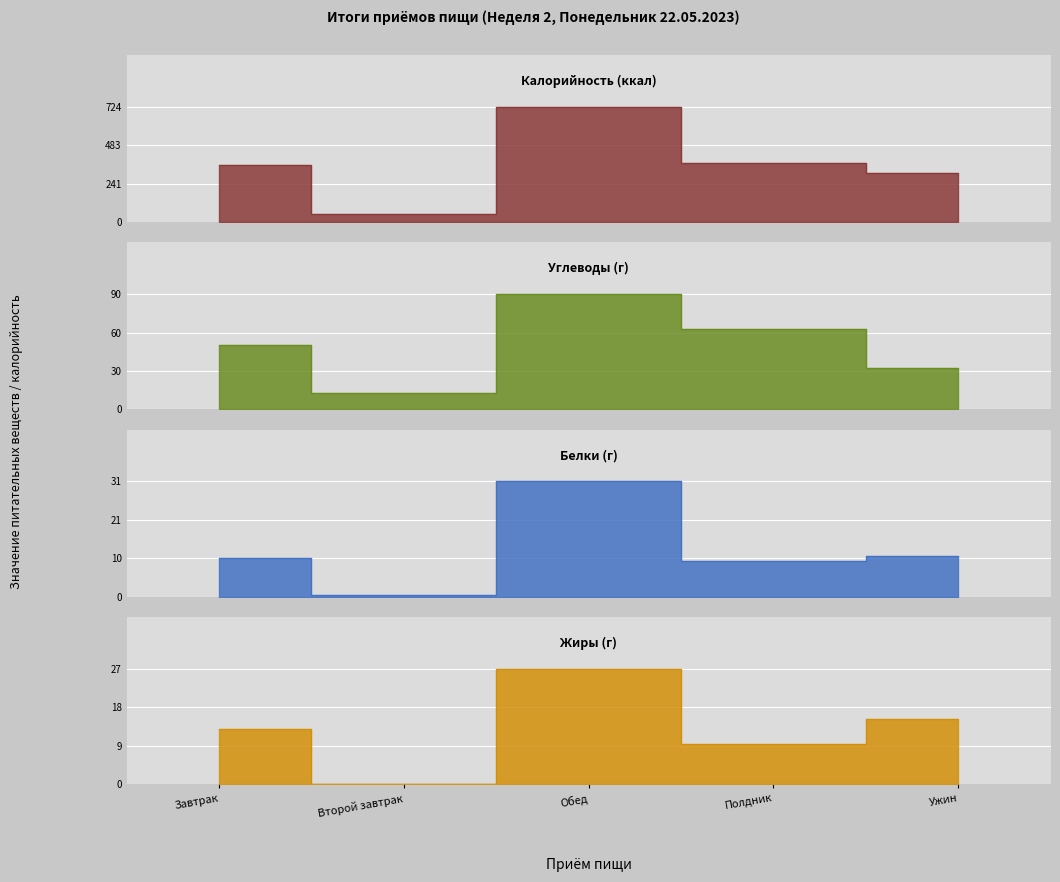

Count the number of data series in this chart.

4